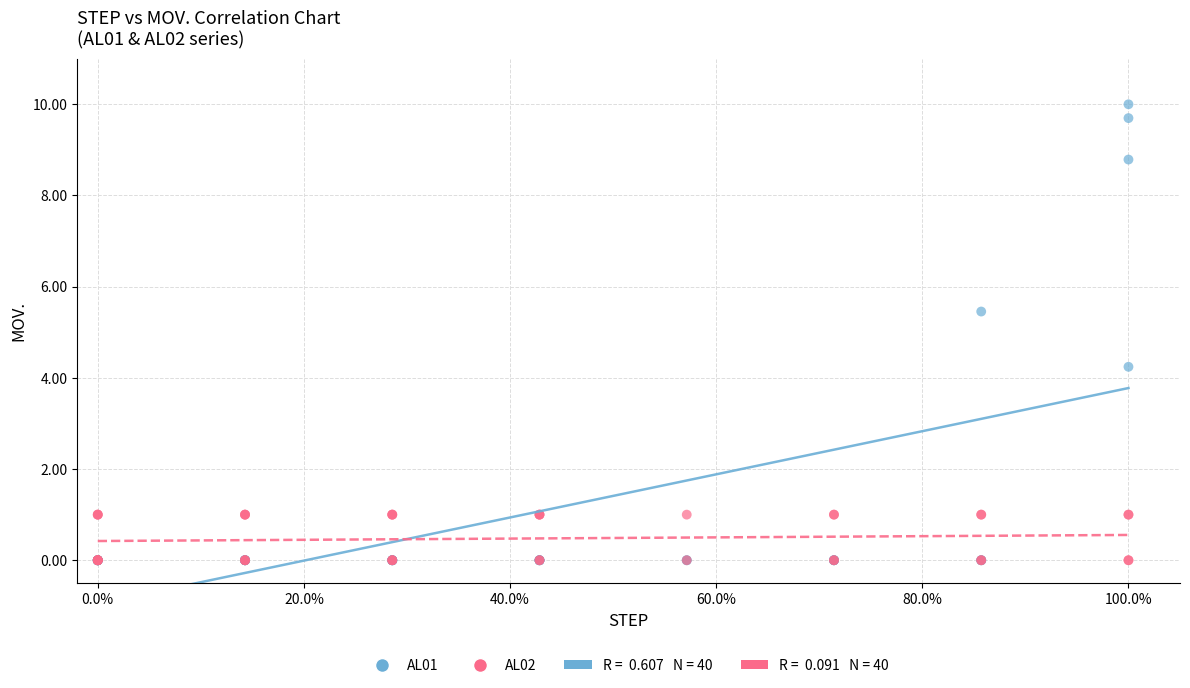

Across all series, what Y value is closest to 5?

5.5